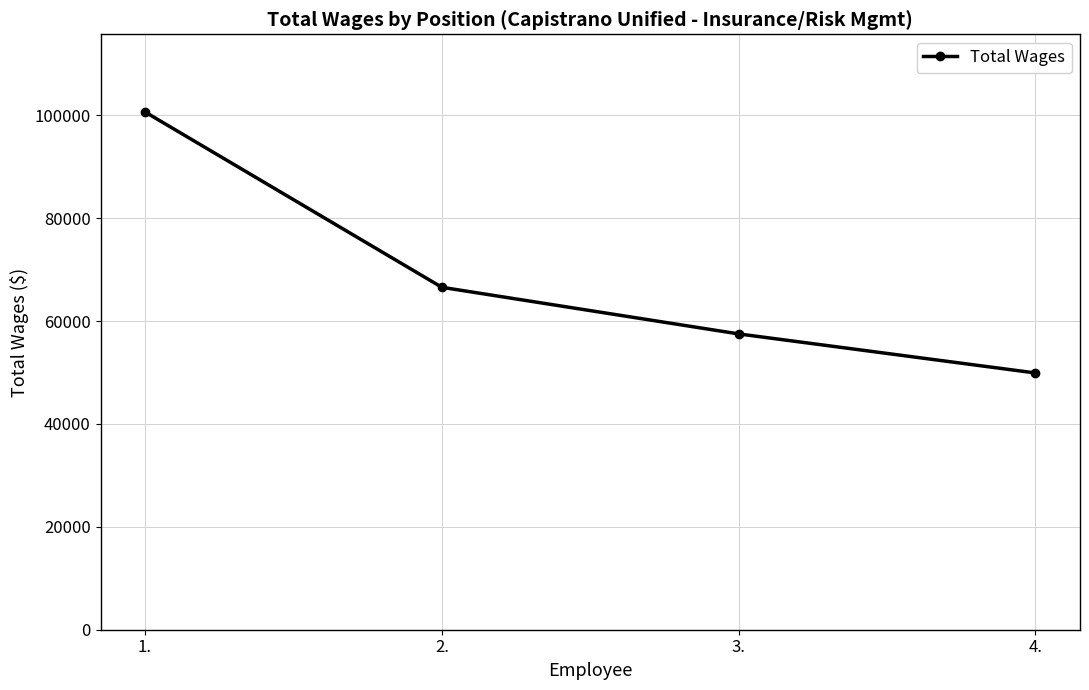

What is the label of the 3rd point from the right?

2.